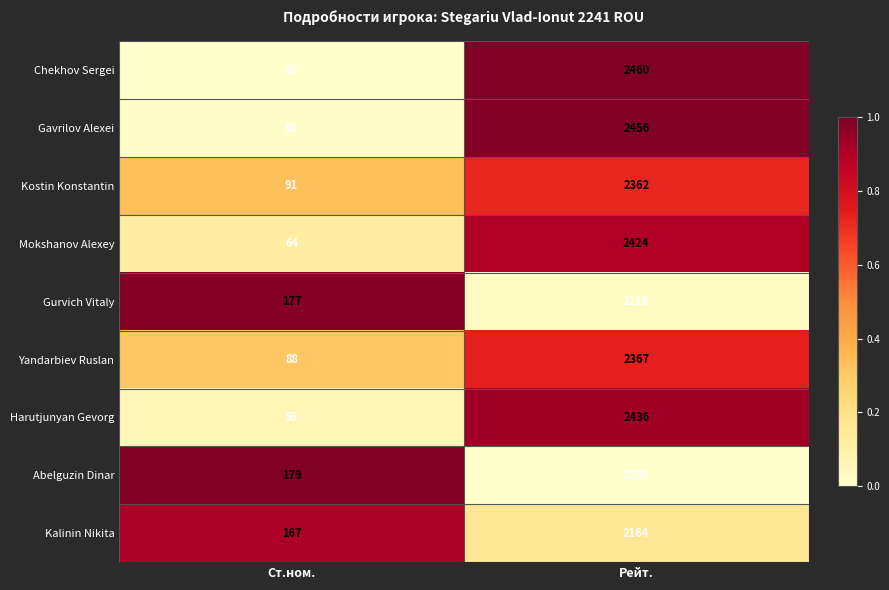

The Harutjunyan Gevorg series shows 3889 at Рейт.. True or false?

False